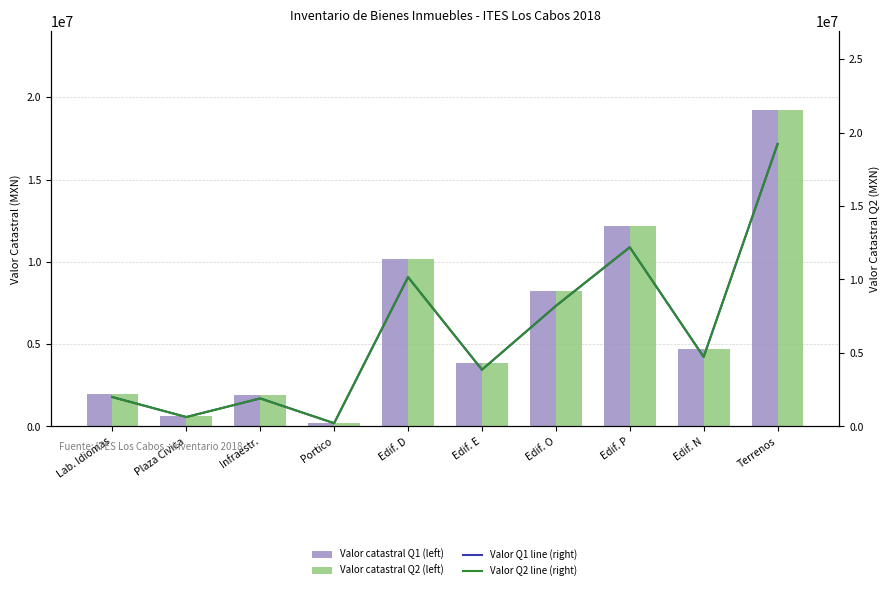

Reading left to right, list all the values displayed in this chart.

Valor catastral Q1 (left): Lab. Idiomas=1993970.2	Plaza Civica=637404.5	Infraestr.=1902720.8	Portico=216347.7	Edif. D=10157029.6	Edif. E=3857951.2	Edif. O=8197535.1	Edif. P=12191679.8	Edif. N=4727220.6	Terrenos=19222576.5
Valor catastral Q2 (left): Lab. Idiomas=1993970.2	Plaza Civica=637404.5	Infraestr.=1902720.8	Portico=216347.7	Edif. D=10157029.6	Edif. E=3857951.2	Edif. O=8197535.1	Edif. P=12191679.8	Edif. N=4727220.6	Terrenos=19222576.5
Valor catastral Q1 (right): Lab. Idiomas=1993970.2	Plaza Civica=637404.5	Infraestr.=1902720.8	Portico=216347.7	Edif. D=10157029.6	Edif. E=3857951.2	Edif. O=8197535.1	Edif. P=12191679.8	Edif. N=4727220.6	Terrenos=19222576.5
Valor catastral Q2 (right): Lab. Idiomas=1993970.2	Plaza Civica=637404.5	Infraestr.=1902720.8	Portico=216347.7	Edif. D=10157029.6	Edif. E=3857951.2	Edif. O=8197535.1	Edif. P=12191679.8	Edif. N=4727220.6	Terrenos=19222576.5